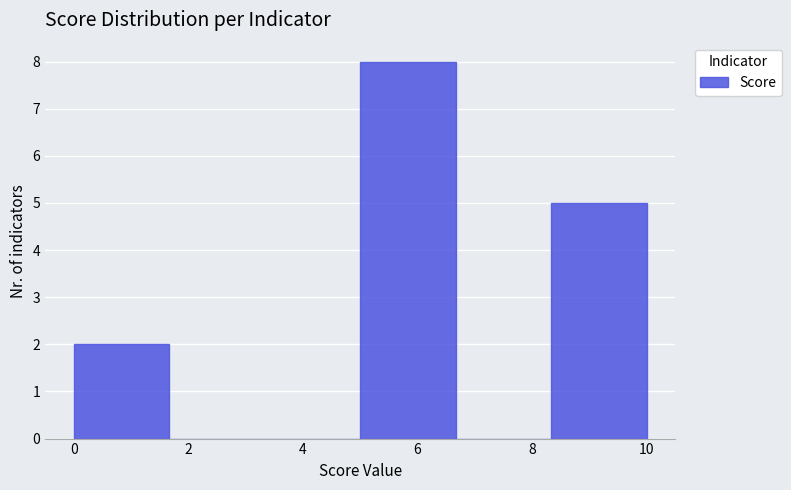

Which range on the x-axis has the tallest bar?

5.0 to 6.6